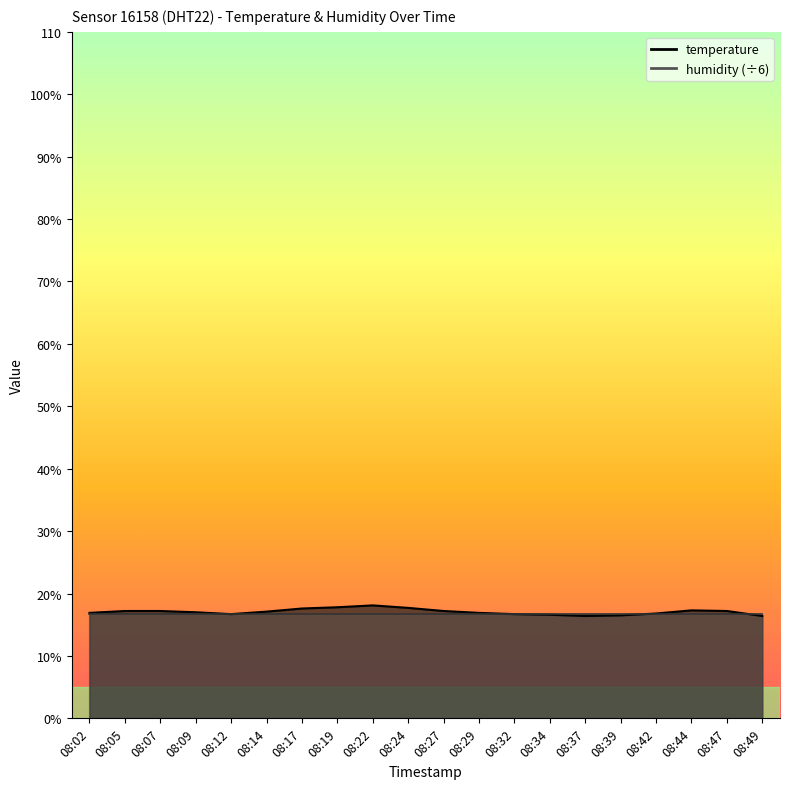

List the labels in order of value, smallest first.

08:37, 08:49, 08:39, 08:34, 08:12, 08:32, 08:42, 08:02, 08:29, 08:09, 08:14, 08:05, 08:07, 08:27, 08:47, 08:44, 08:17, 08:24, 08:19, 08:22